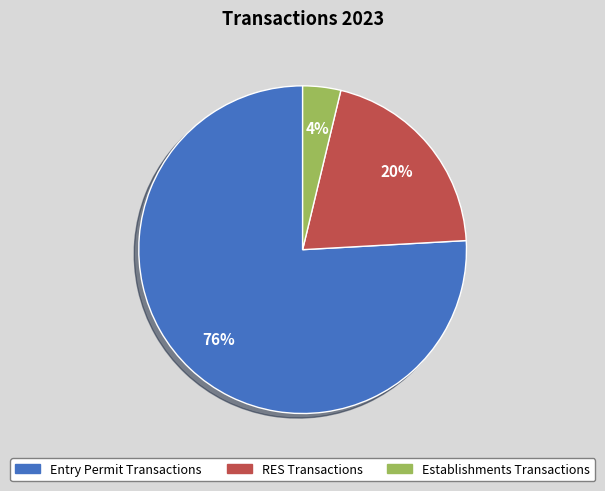

Is the sum of Entry Permit Transactions and RES Transactions greater than half?

Yes